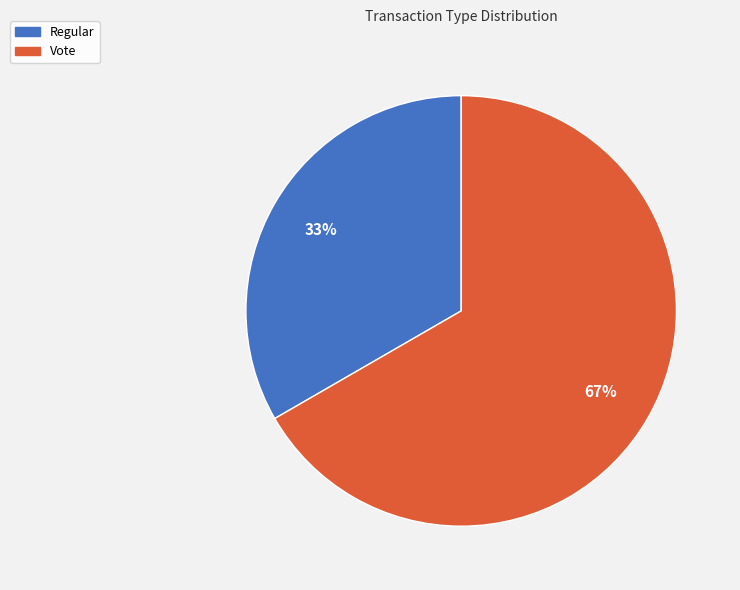

What is the majority slice?

Vote